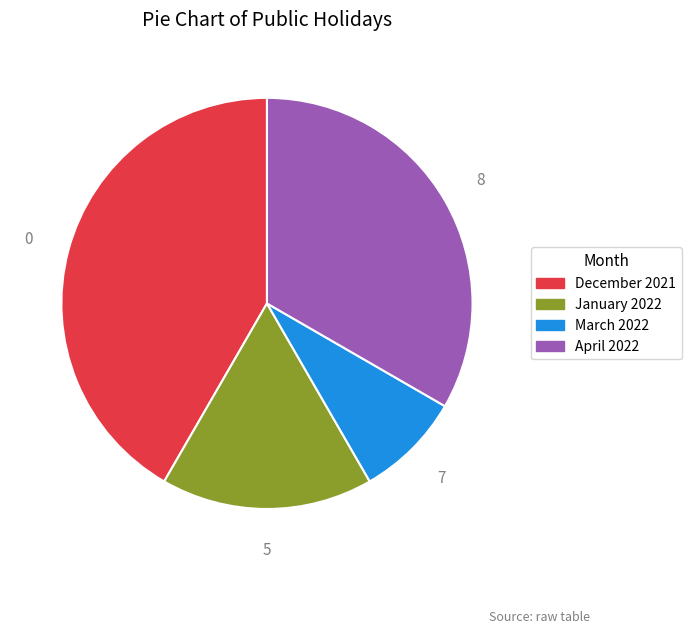

Is there a majority slice in this chart?

No